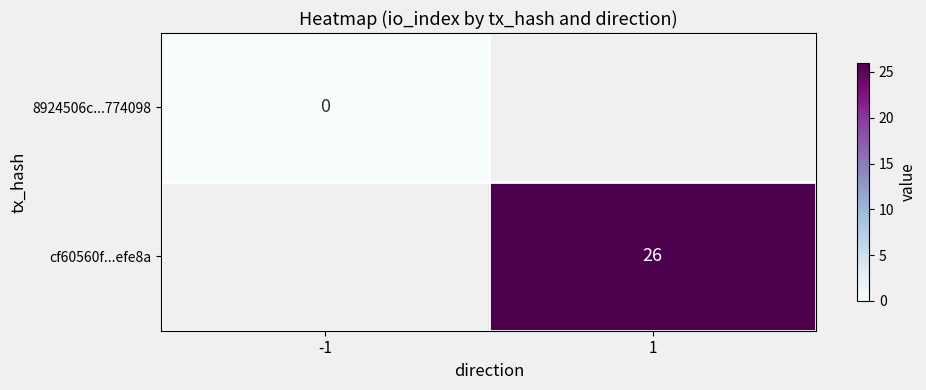

Between -1 and 1, which is larger?

1